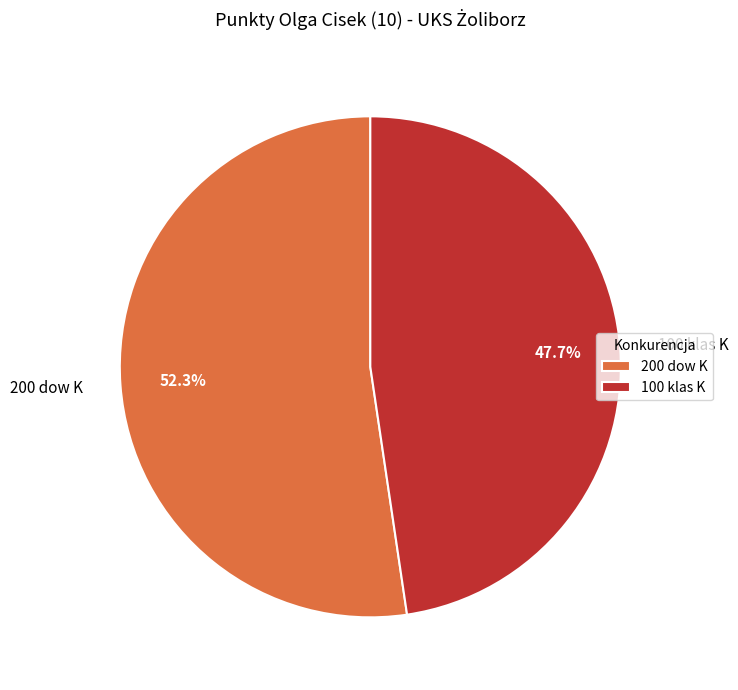

Is 200 dow K the majority of the pie?

Yes